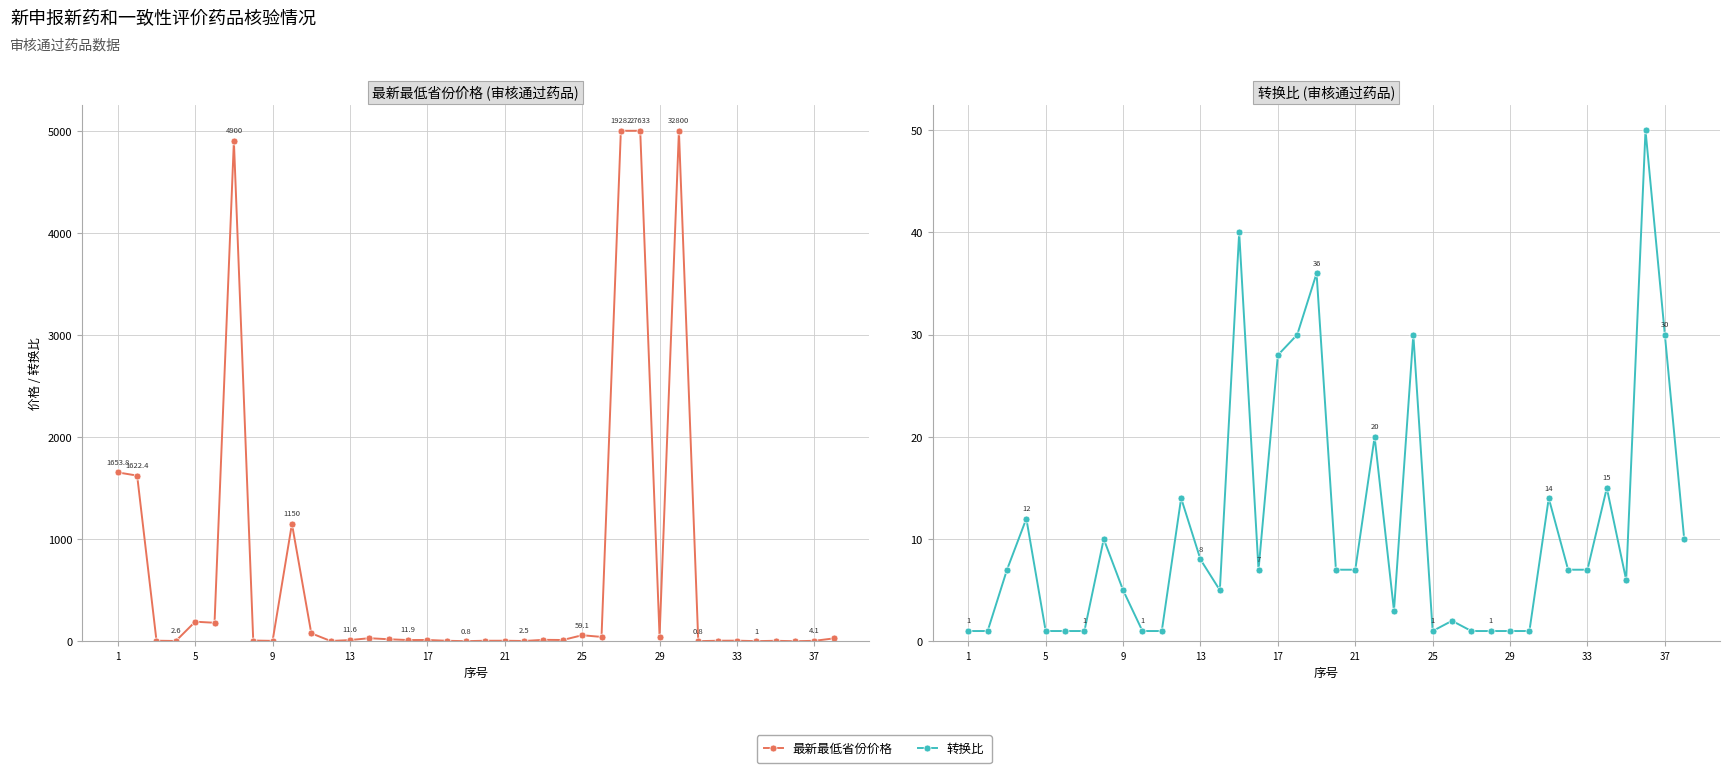

True or false: 最新最低省份价格 has more than 2 interior local peaks.

True